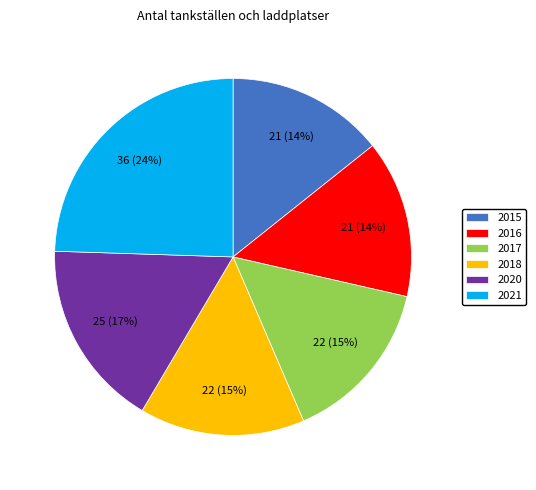

True or false: 2021 accounts for 24% of the total.

True